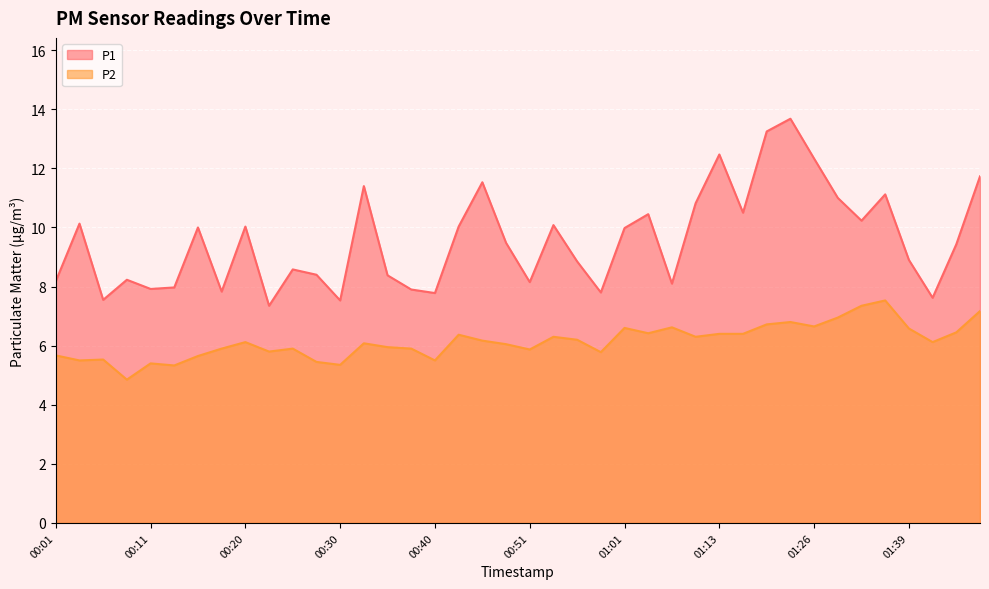

At which category is the sum across all series the highest?

01:21